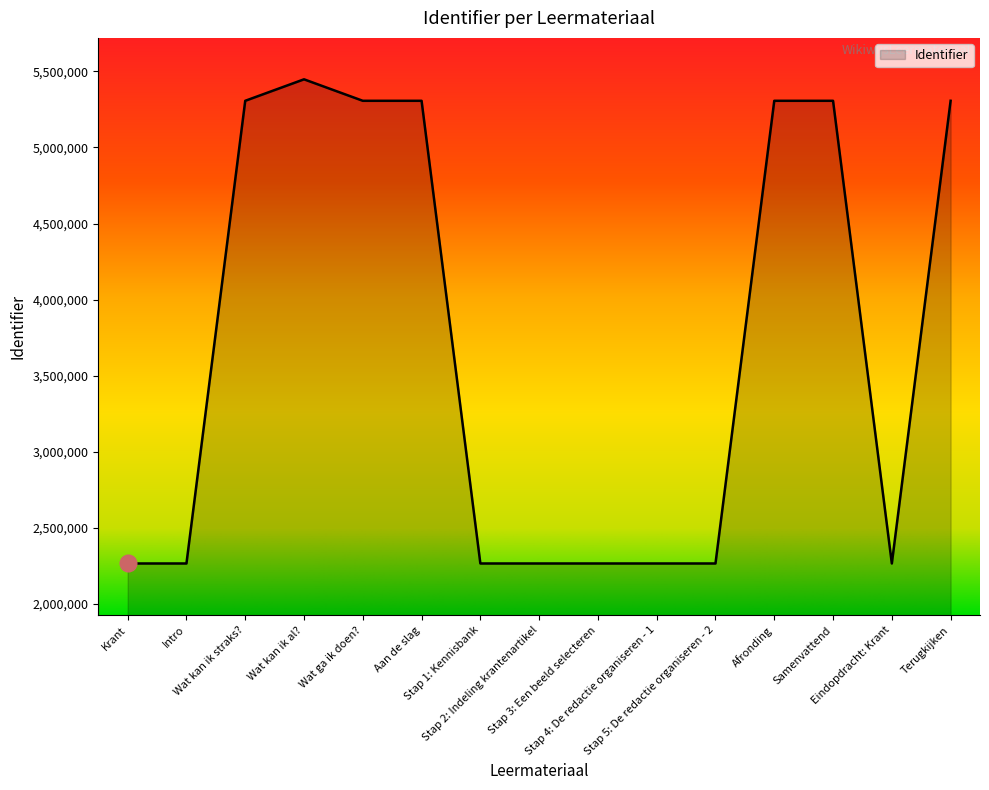

What is the smallest value displayed?

2264543